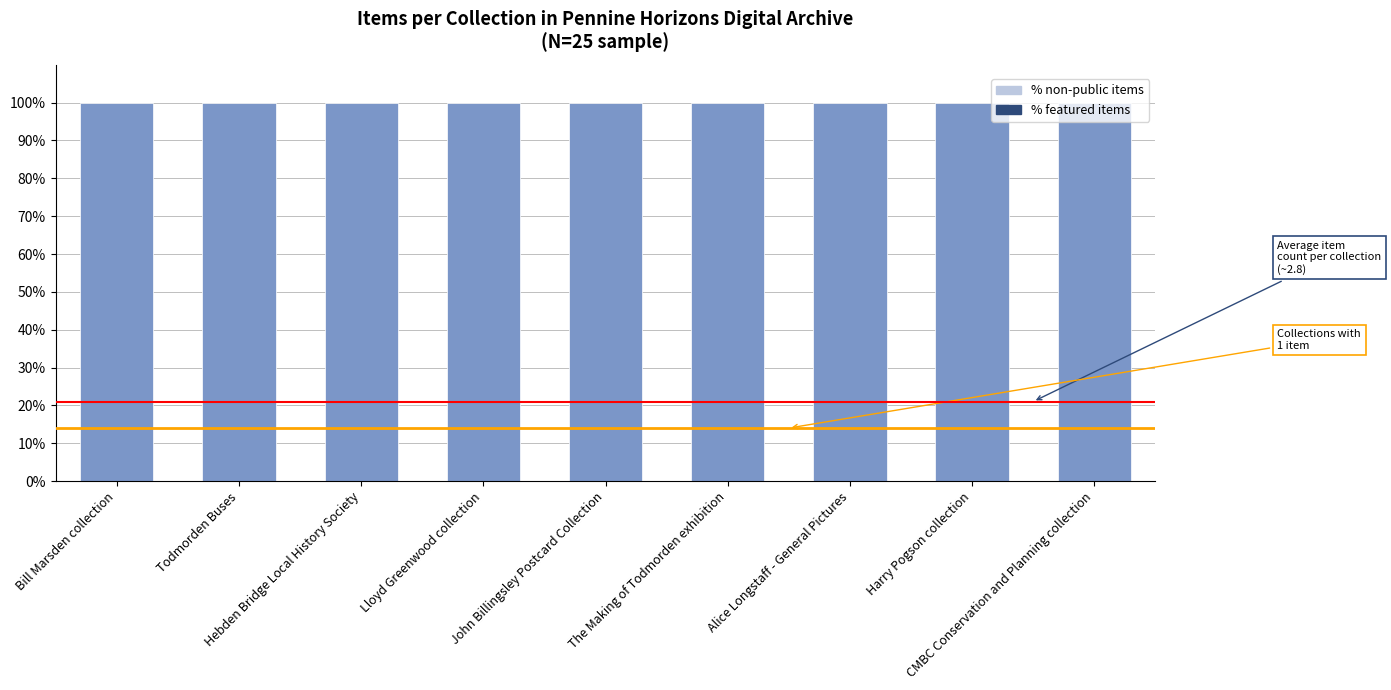

Which has a higher value, John Billingsley Postcard Collection or Bill Marsden collection?

John Billingsley Postcard Collection